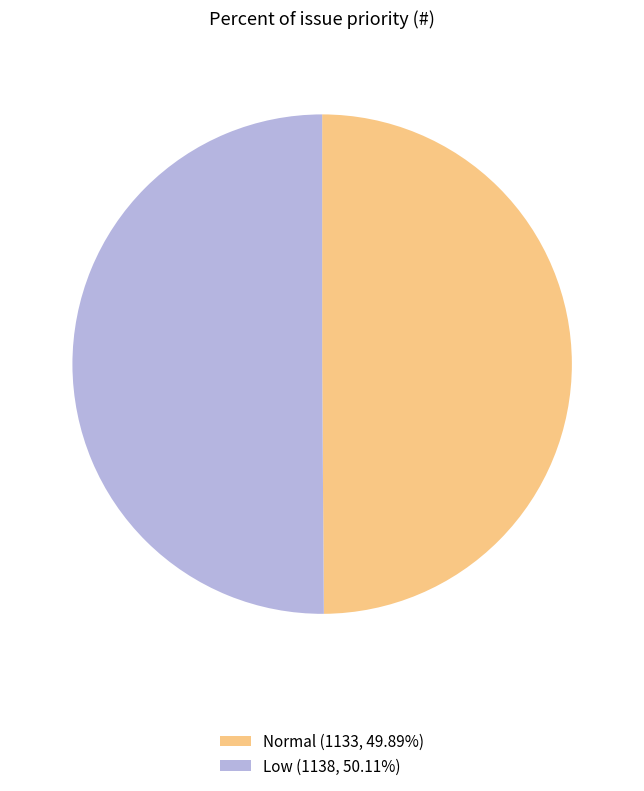

How many slices are in this pie chart?

2